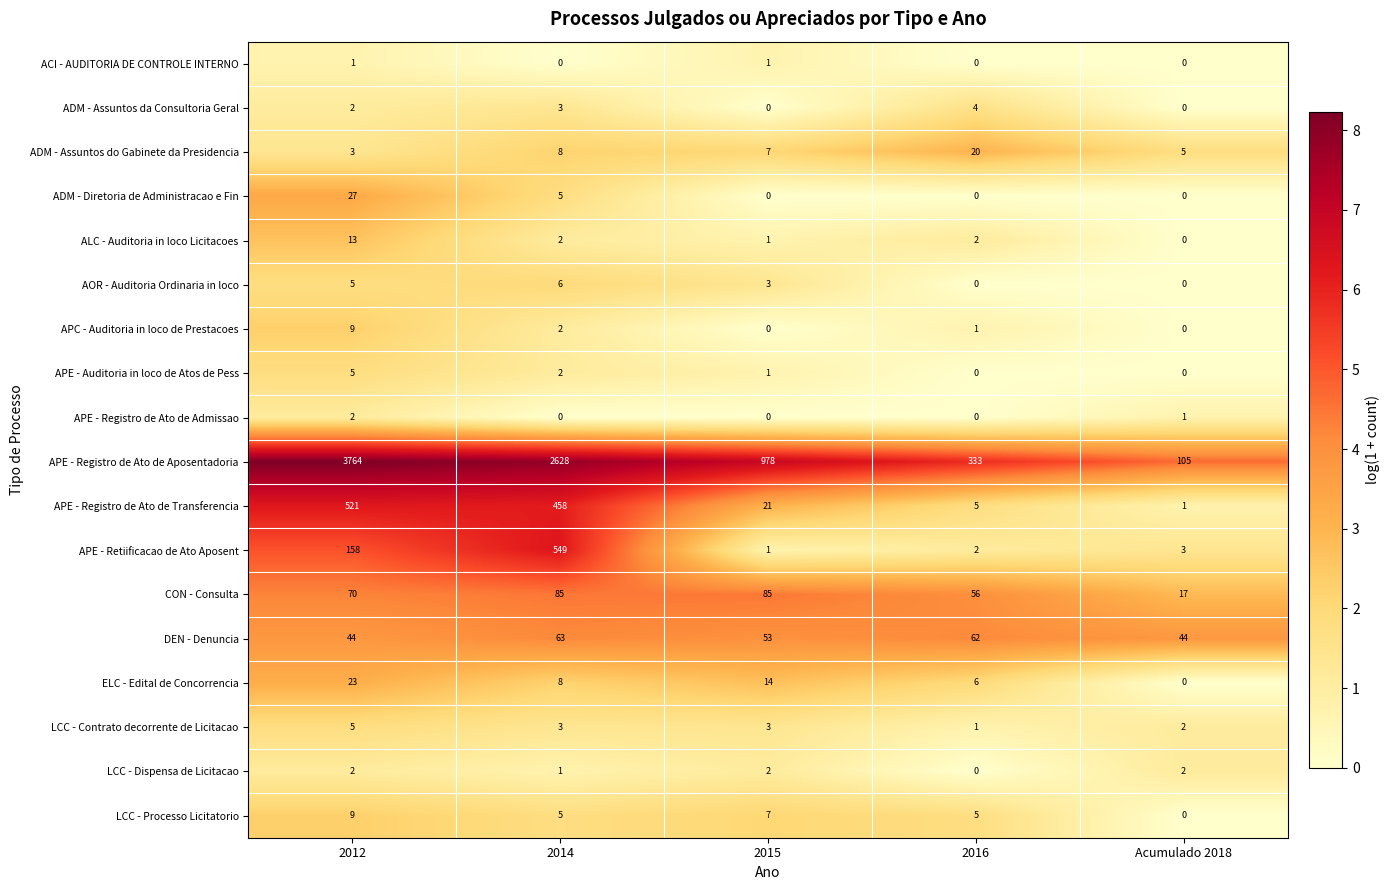

Which label corresponds to the largest value in the chart?

2012